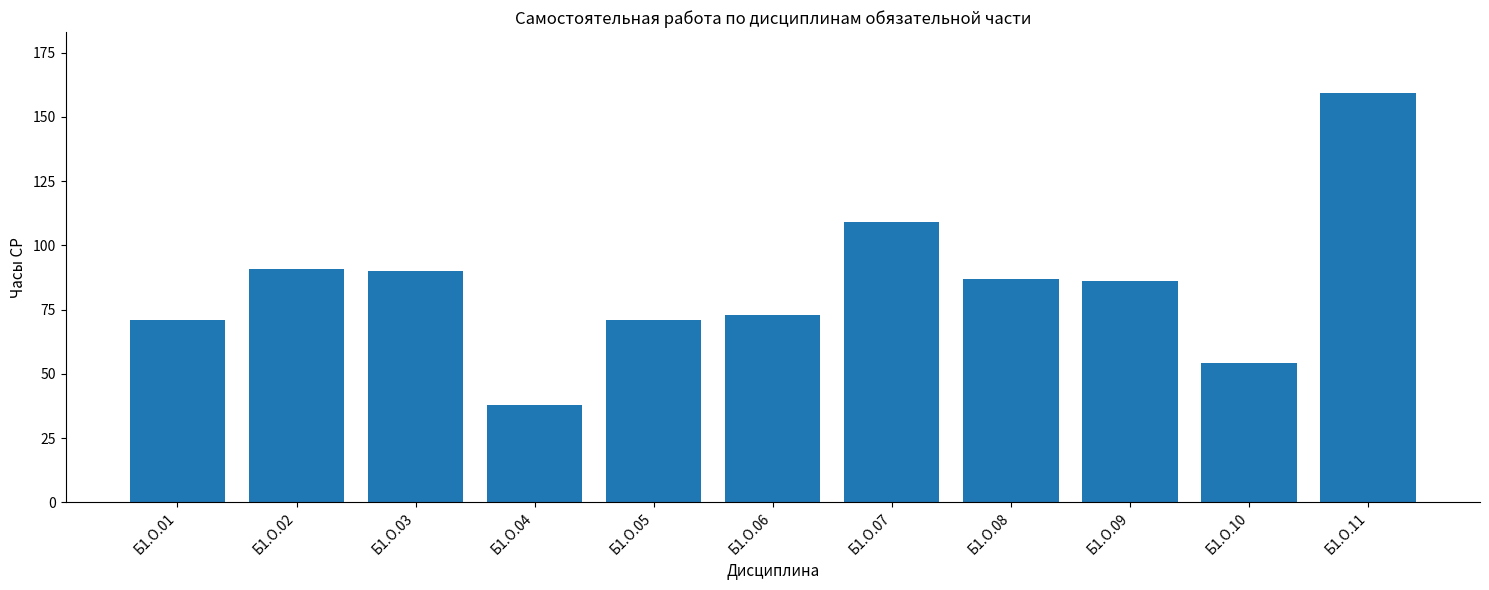

What is the average value?

84.5